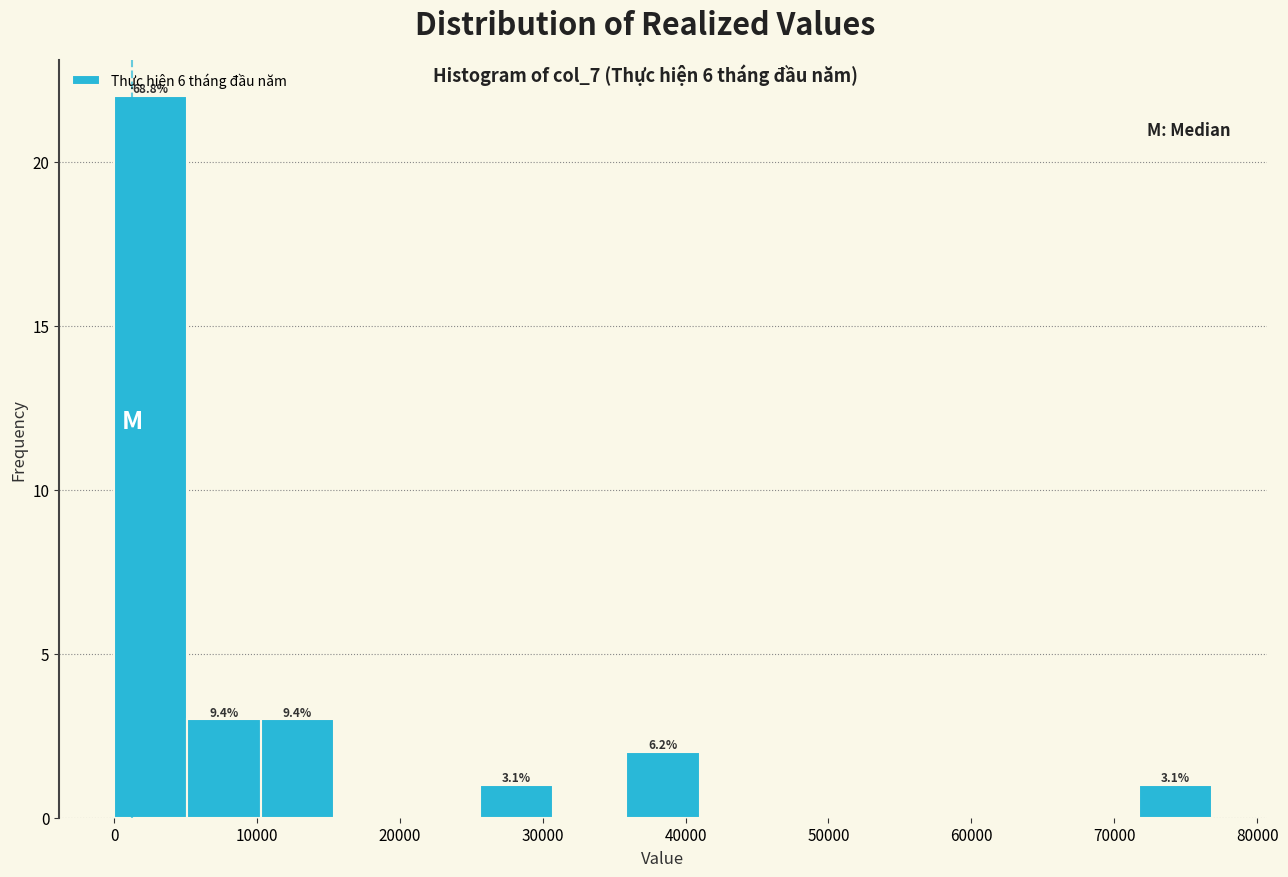

Which range on the x-axis has the tallest bar?

0 to 5000